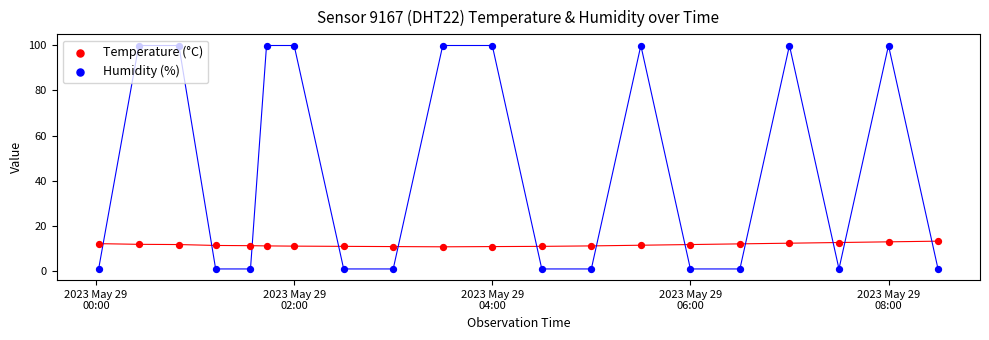

What are all the series names shown in the legend?

Temperature (°C), Humidity (%)